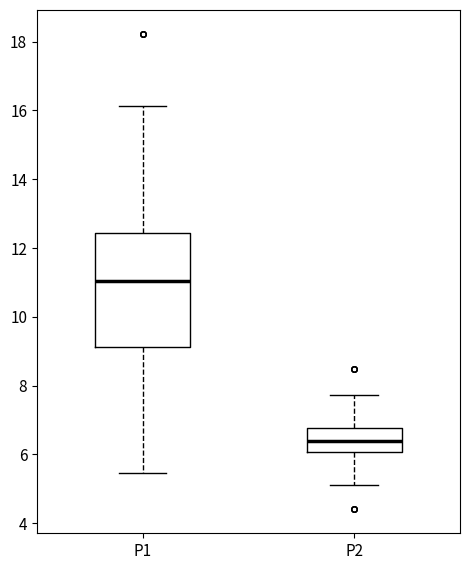

Where is the lower edge of the box for P2 on the y-axis? The values are not printed on the chart, so give them approximately, as read against the axis.

6.0